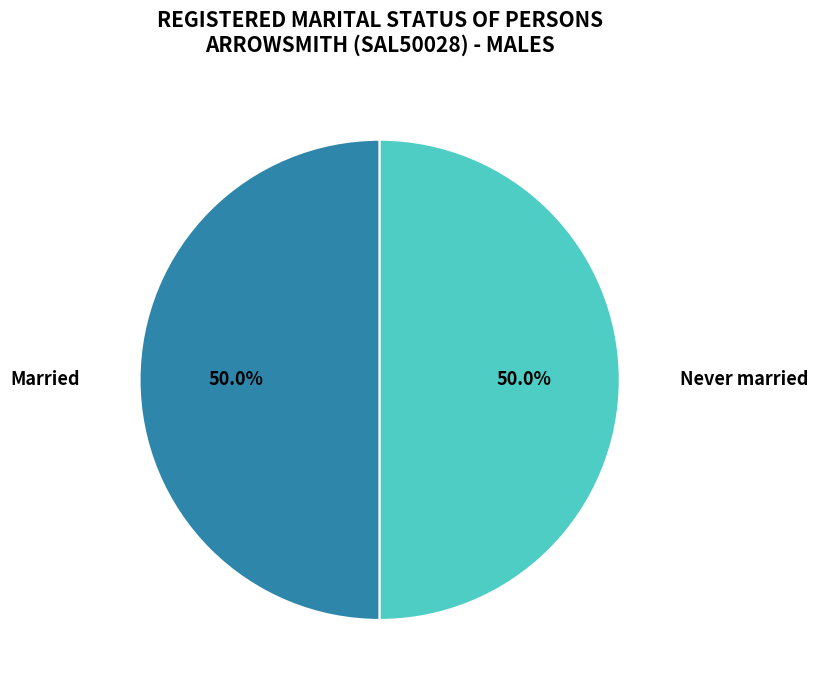

To the nearest percent, what is the difference between the largest and smallest slice percentages?

0%